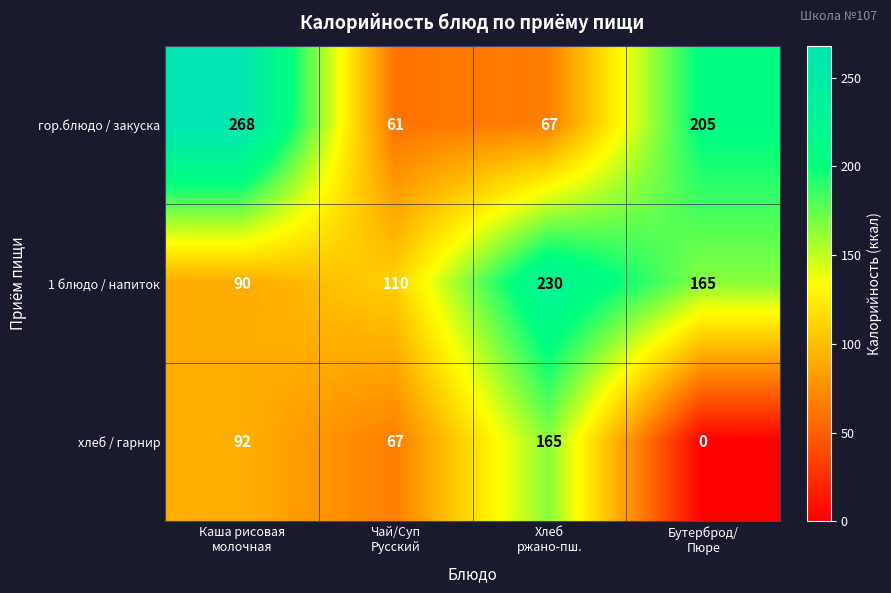

How many 1 блюдо / напиток values are between 110 and 230?

3